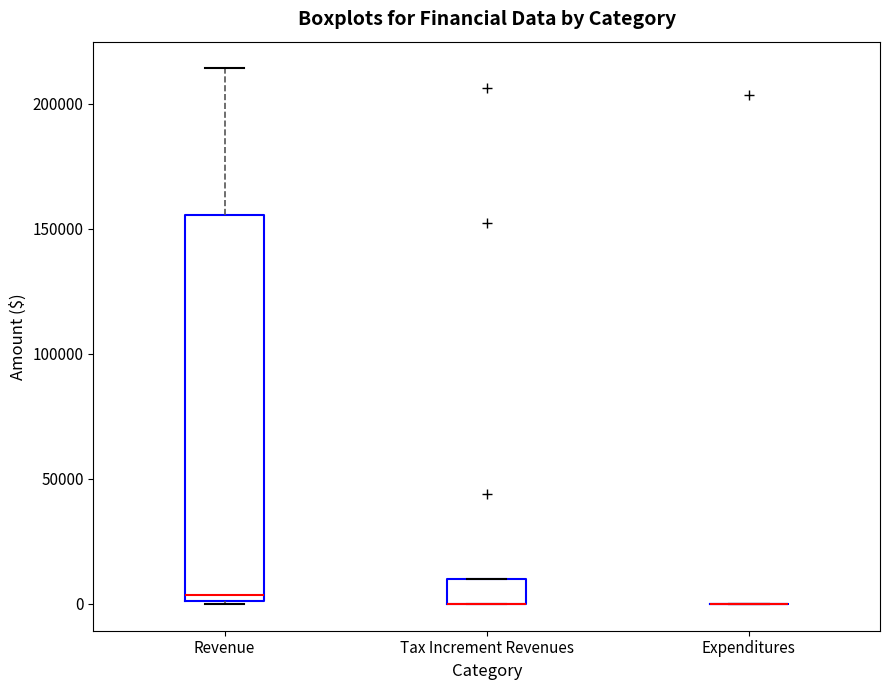

Reading left to right, transcribe this box plot: for each box, give where its median line is, the range the box spans, and where its two whiskers end, as read against the y-axis. The values are not printed on the chart, so give them approximately, as read against the axis.

Revenue: median 5000, box 0 to 155000, whiskers 0 to 215000
Tax Increment Revenues: median 0 (drawn on the box's lower edge), box 0 to 10000, whiskers 0 to 10000
Expenditures: box collapsed to a line at 0, whiskers 0 to 0